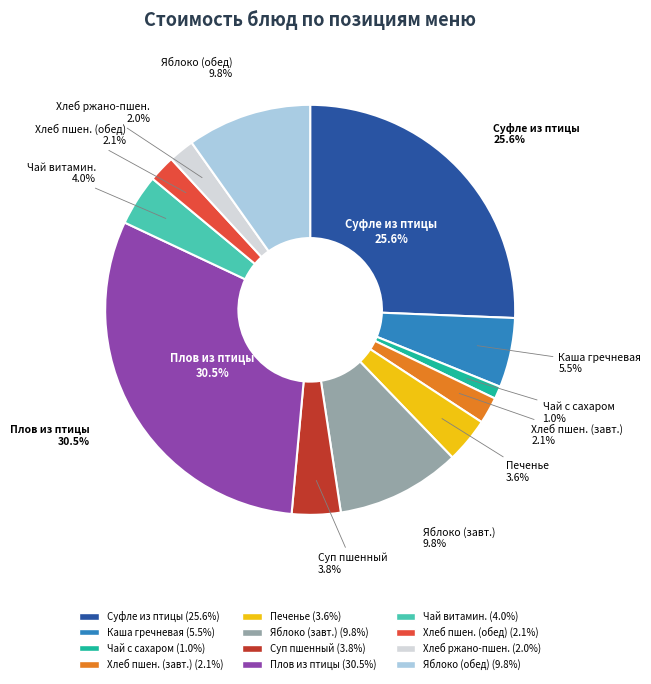

To the nearest percent, what is the difference between the Чай с сахаром and Плов из мяса птицы slice percentages?

30%